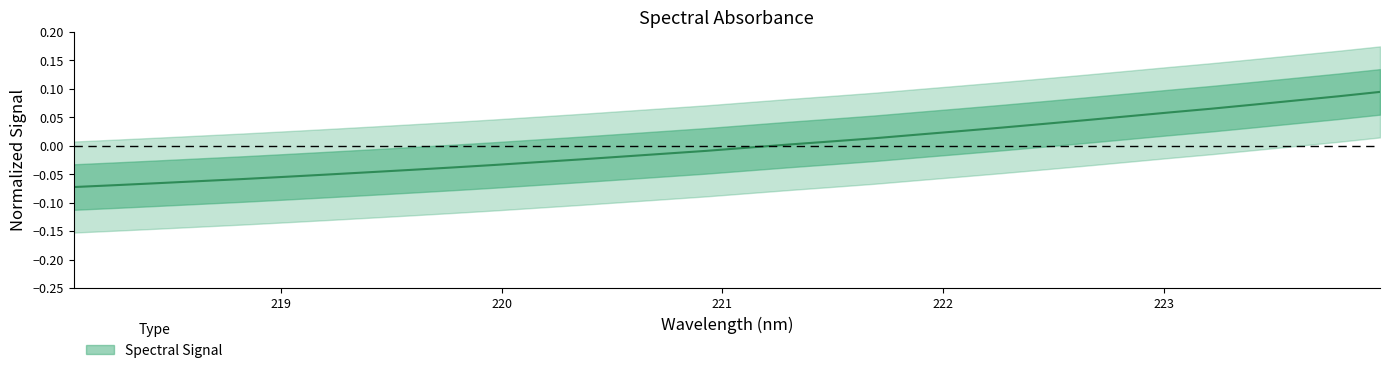

Count the number of values greater than 0.

15